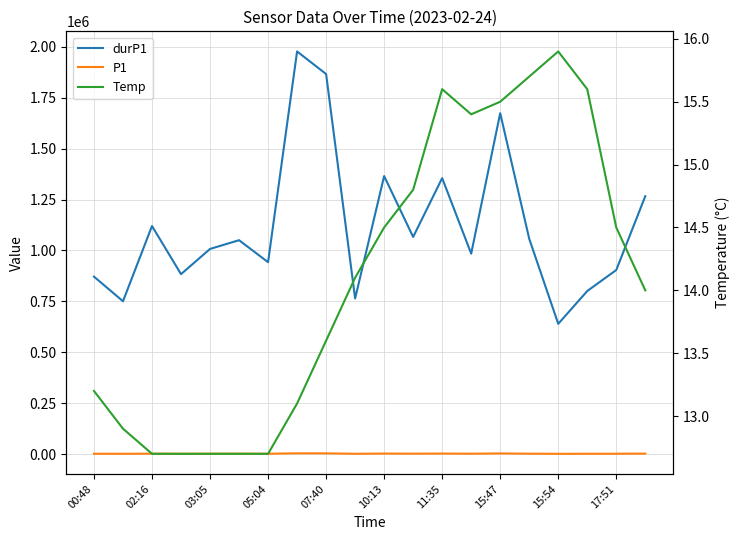

In P1, how many points are higher than both neighbors (excluding endpoints)?

6